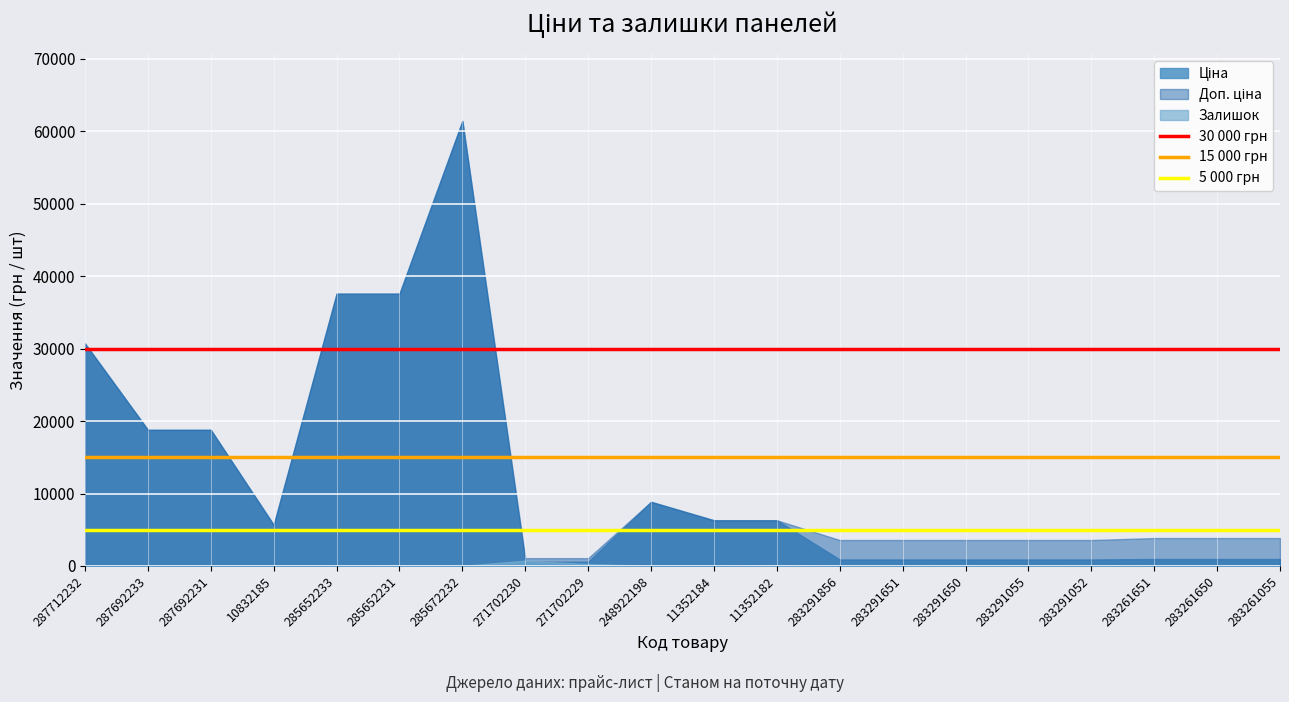

The 15 000 грн series shows 5744 at 287692233. True or false?

False